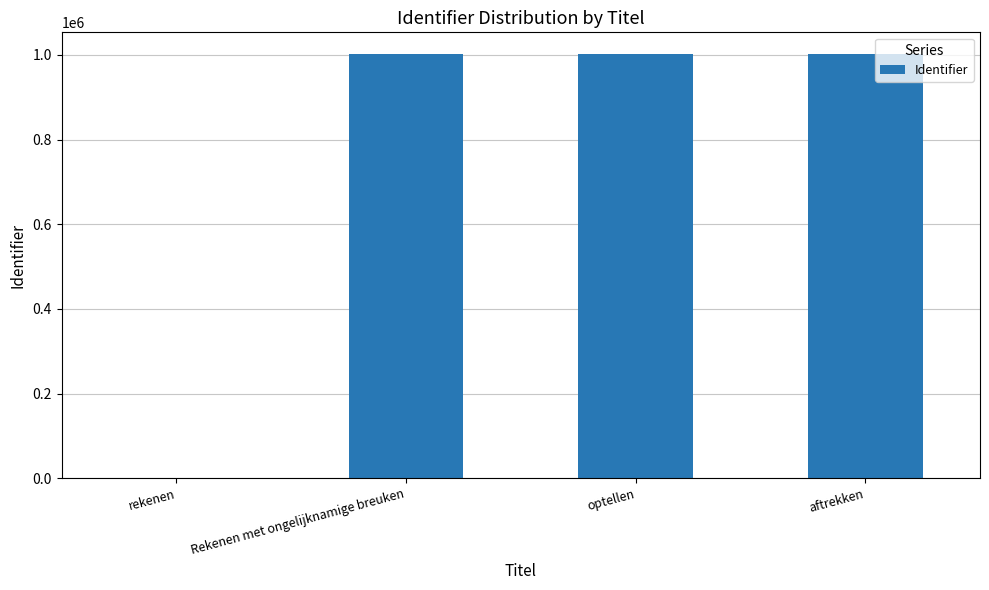

What is the change in value from rekenen to Rekenen met ongelijknamige breuken?

+1003301